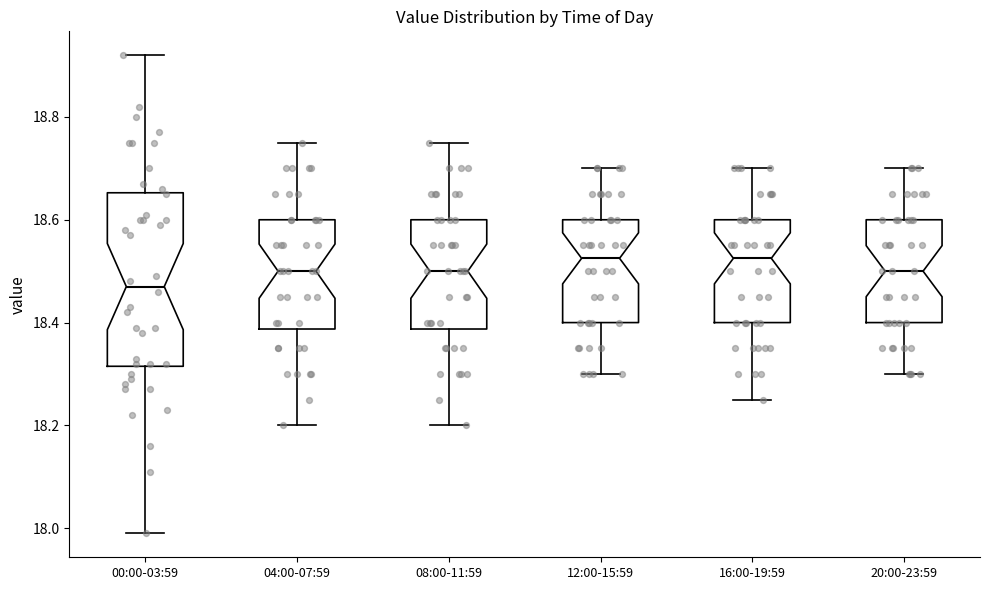

Reading left to right, read every box against the y-axis: the position of its median line, the range the box covers, and the ends of its whiskers. The values are not printed on the chart, so give them approximately, as read against the axis.

00:00-03:59: median 18.48, box 18.32 to 18.66, whiskers 18.00 to 18.92
04:00-07:59: median 18.50, box 18.38 to 18.60, whiskers 18.20 to 18.76
08:00-11:59: median 18.50, box 18.38 to 18.60, whiskers 18.20 to 18.76
12:00-15:59: median 18.52, box 18.40 to 18.60, whiskers 18.30 to 18.70
16:00-19:59: median 18.52, box 18.40 to 18.60, whiskers 18.26 to 18.70
20:00-23:59: median 18.50, box 18.40 to 18.60, whiskers 18.30 to 18.70